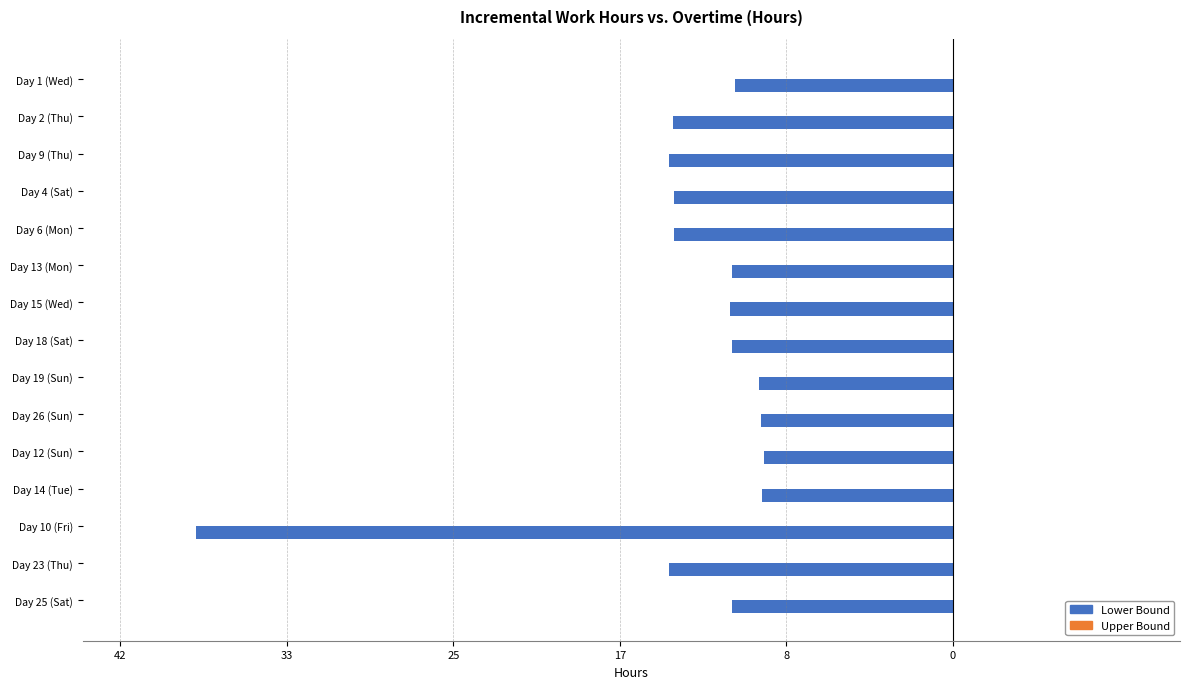

Are the bars horizontal?

Yes